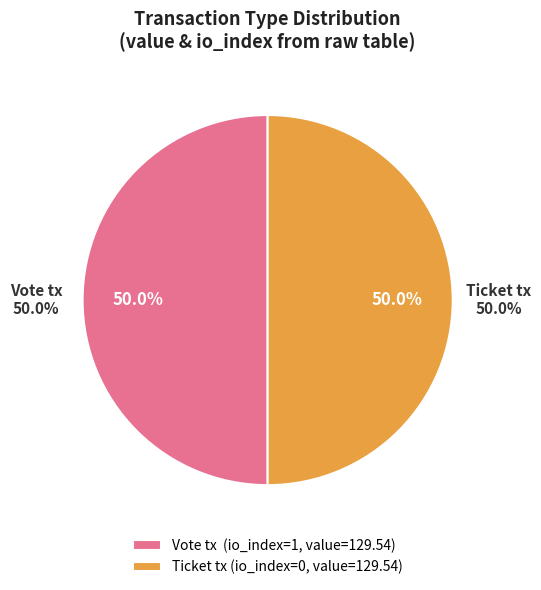

How many segments does this pie chart have?

2